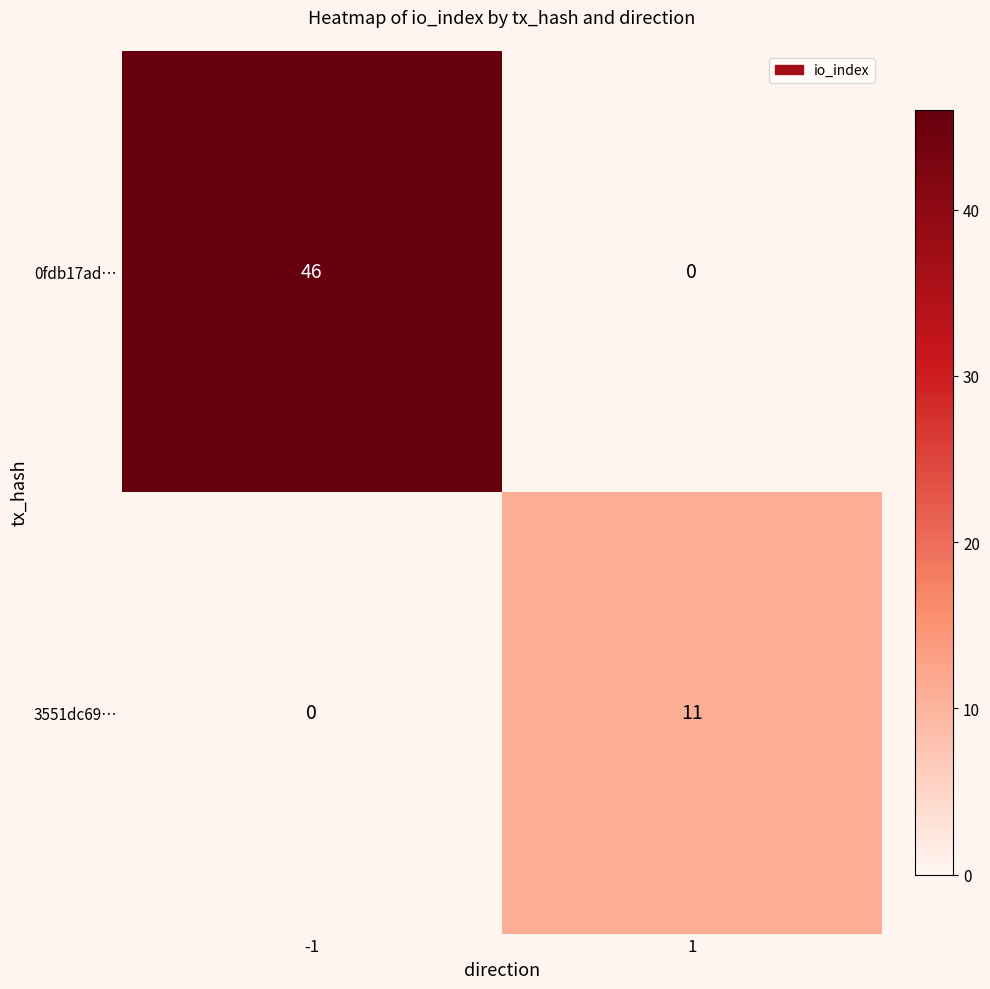

Reading left to right, transcribe all the data shown in this chart.

0fdb17ad…: 46	0
3551dc69…: 0	11